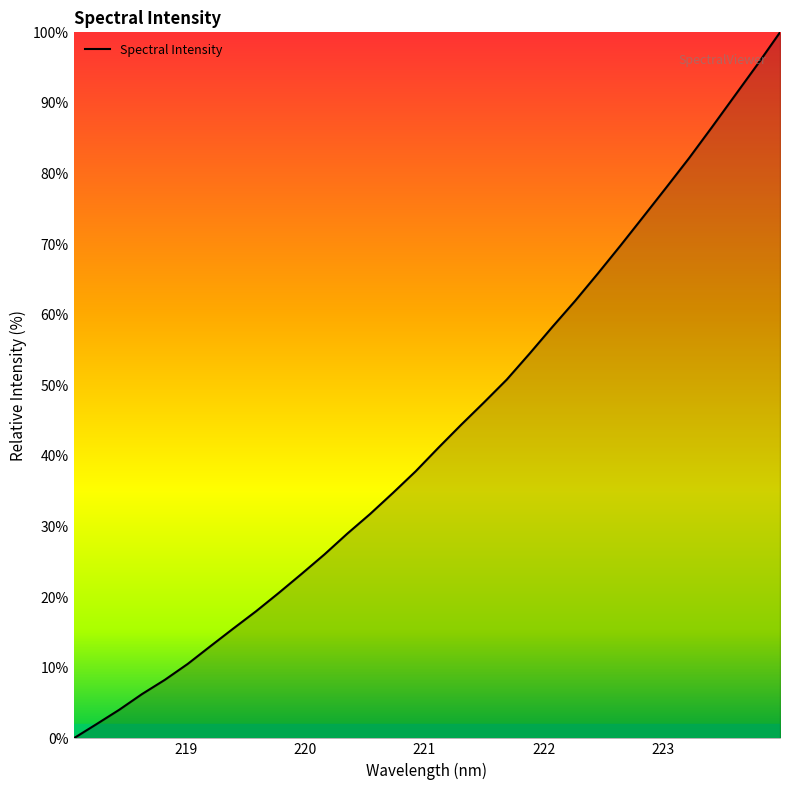

What is the difference between the maximum and minimum values?

100.0